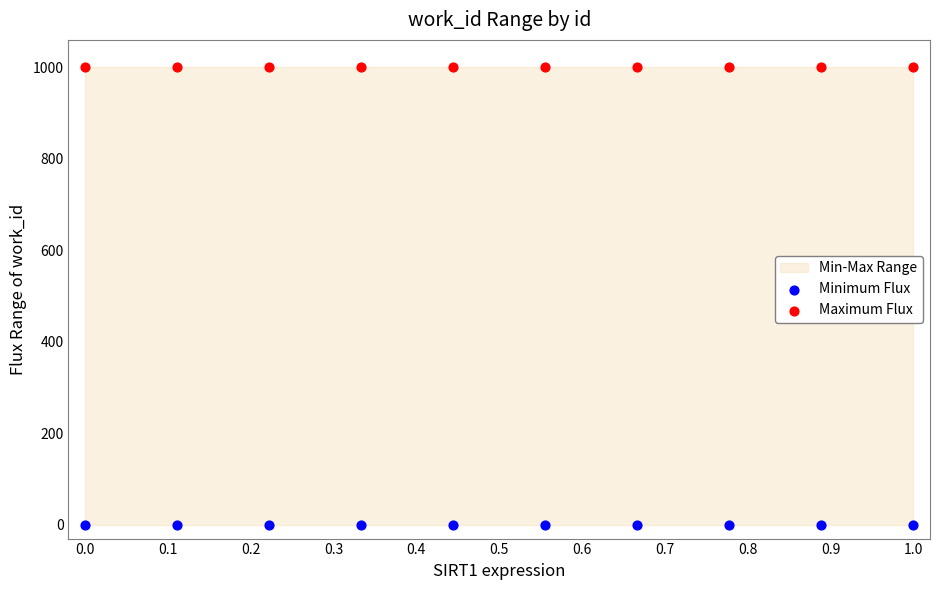

Which series reaches the maximum Y coordinate?

Maximum Flux